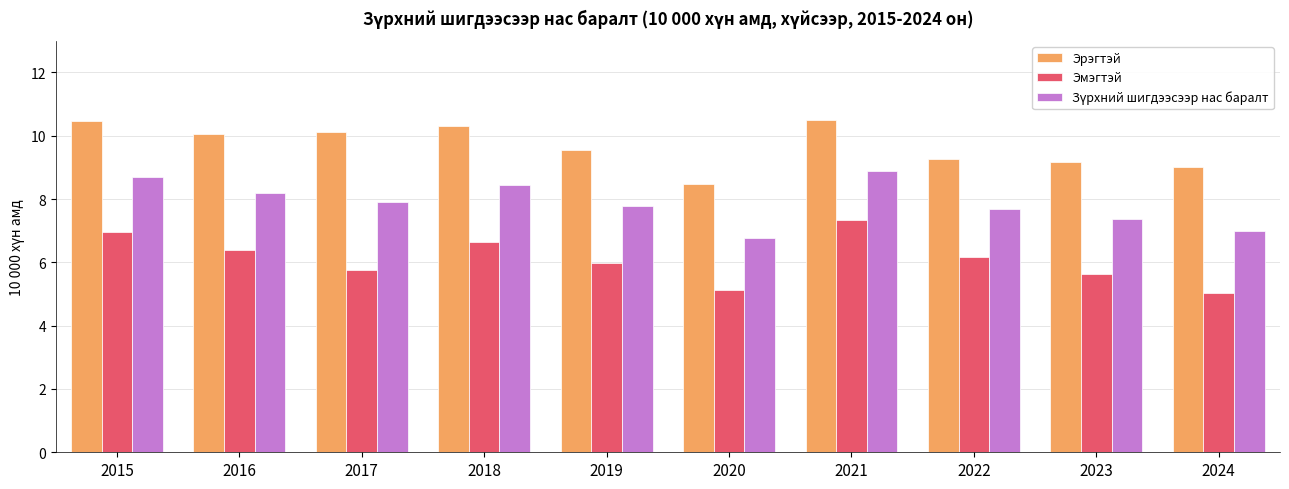

What is the maximum value shown in the chart?

10.5